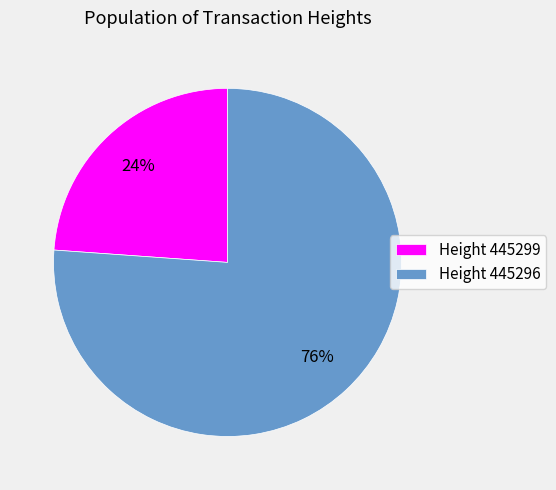

Which category accounts for the majority?

Height 445296